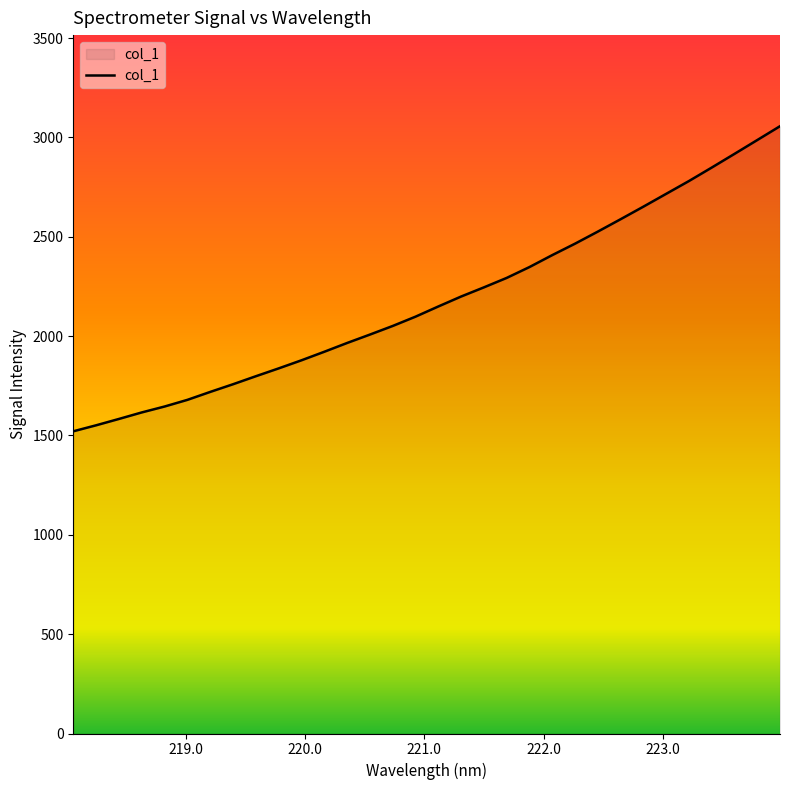

How many distinct data groups are displayed?

1